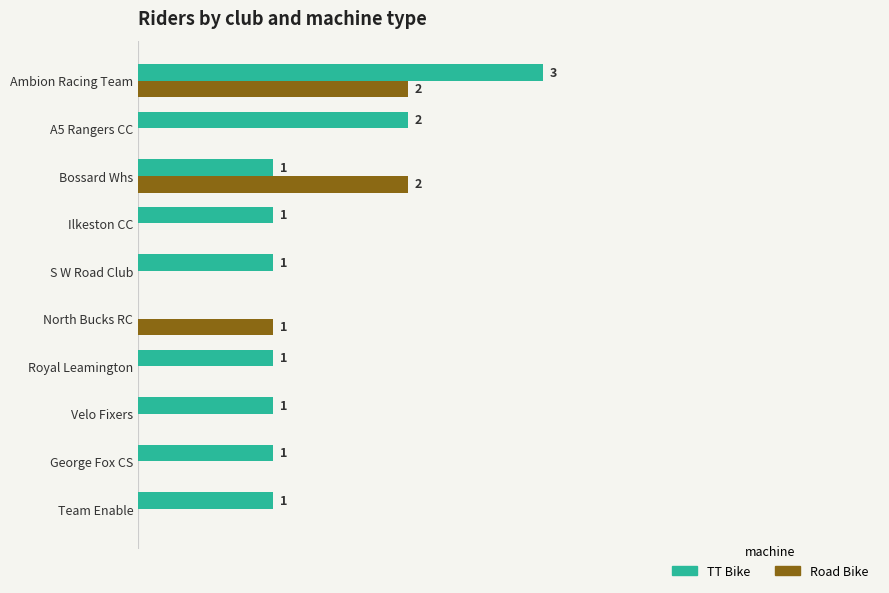

At which label is Road Bike closest to 1?

North Bucks RC